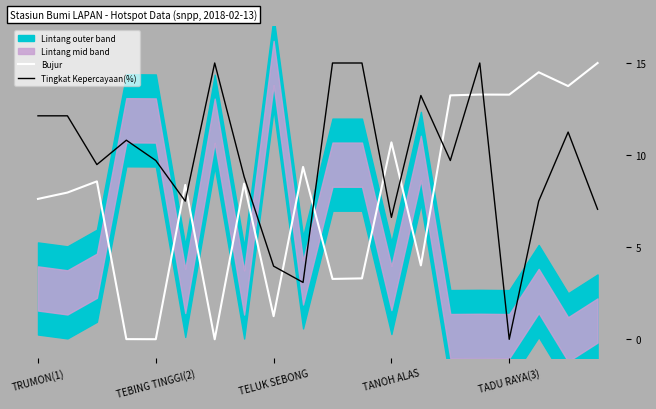

Rank the series at 9 from highest to lowest value.

Bujur, Tingkat Kepercayaan(%)